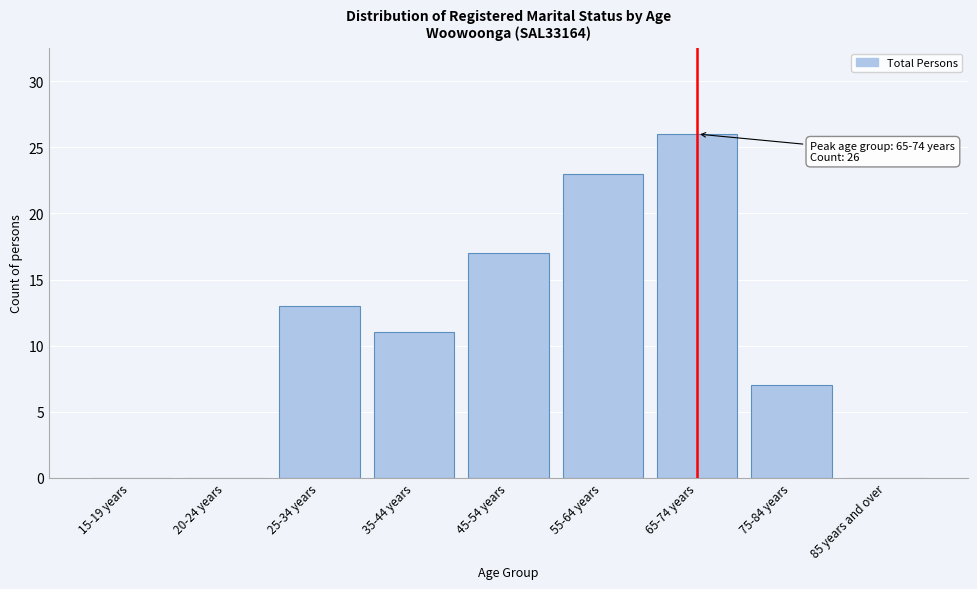

Reading left to right, what are all the values shown in this chart?

15-19 years=0	20-24 years=0	25-34 years=13	35-44 years=11	45-54 years=17	55-64 years=23	65-74 years=26	75-84 years=7	85 years and over=0